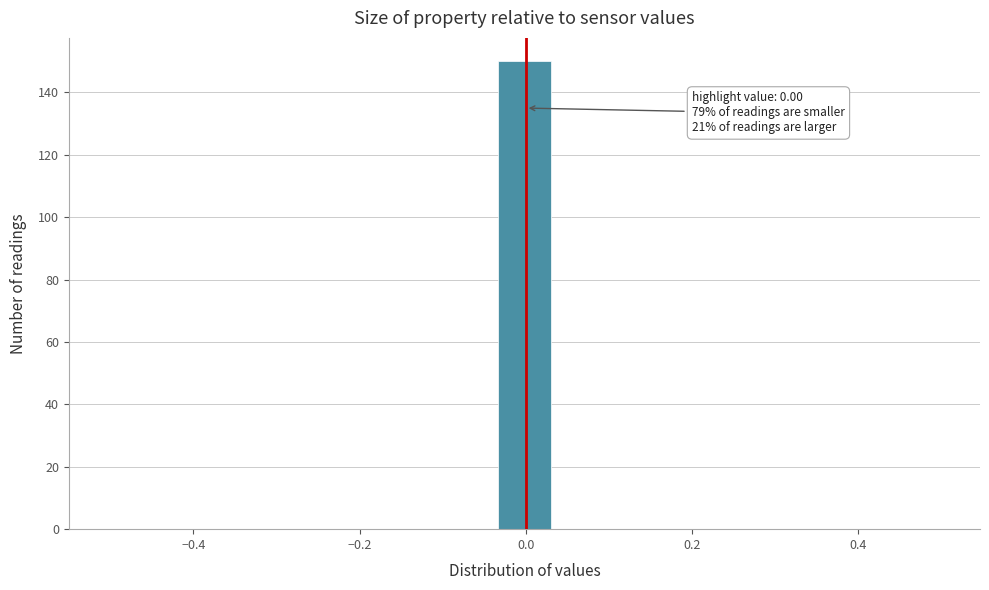

Around what value on the x-axis is the tallest bar? Give the approximate position of its centre, as read against the axis.

0.00